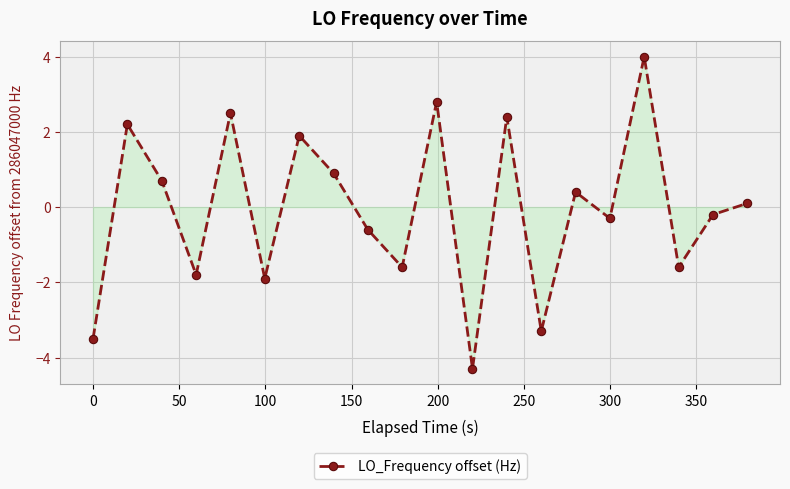

What is the value of the 4th point from the left?

-1.8